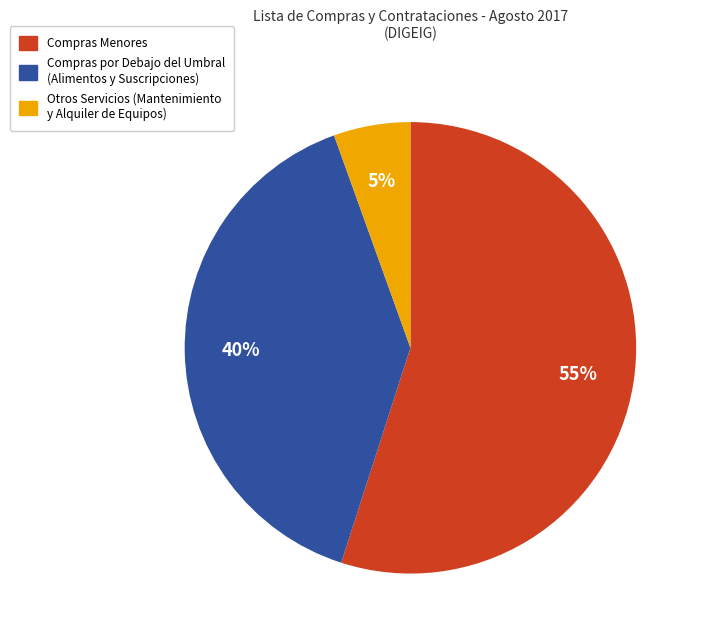

To the nearest percent, what is the average slice percentage?

33%